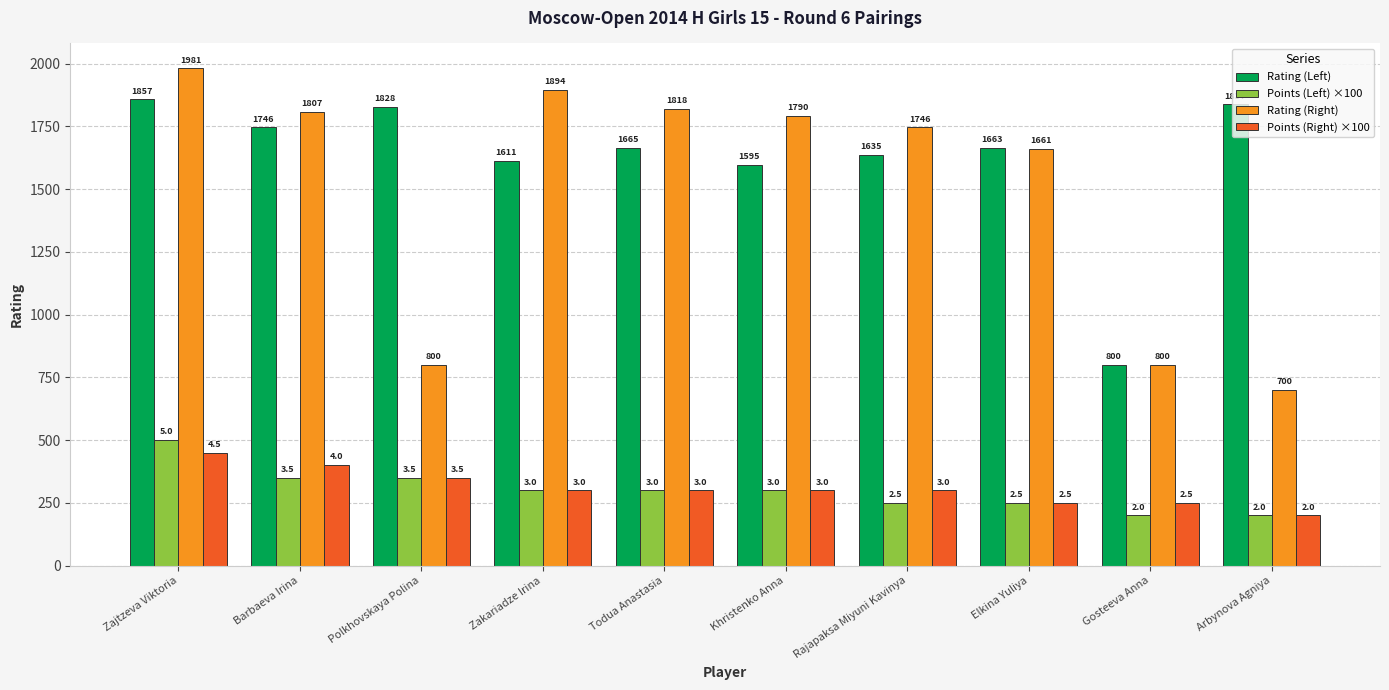

True or false: Rating (Left) has a value of 1039 at Rajapaksa Miyuni Kavinya.

False